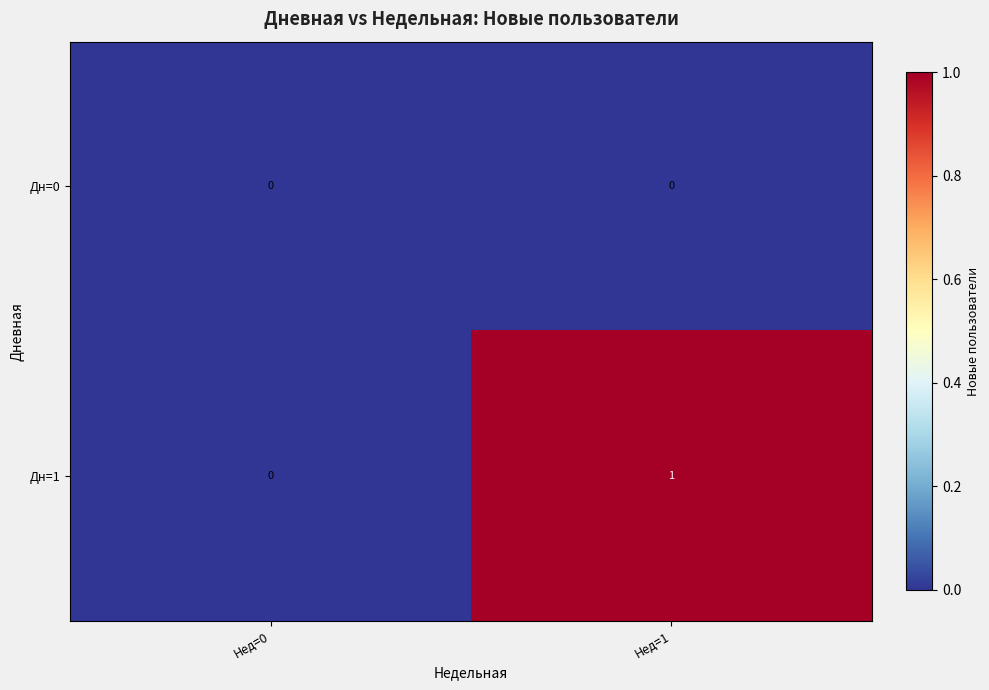

Reading right to left, what are all the values shown in this chart?

Дн=0: 0	0
Дн=1: 1	0